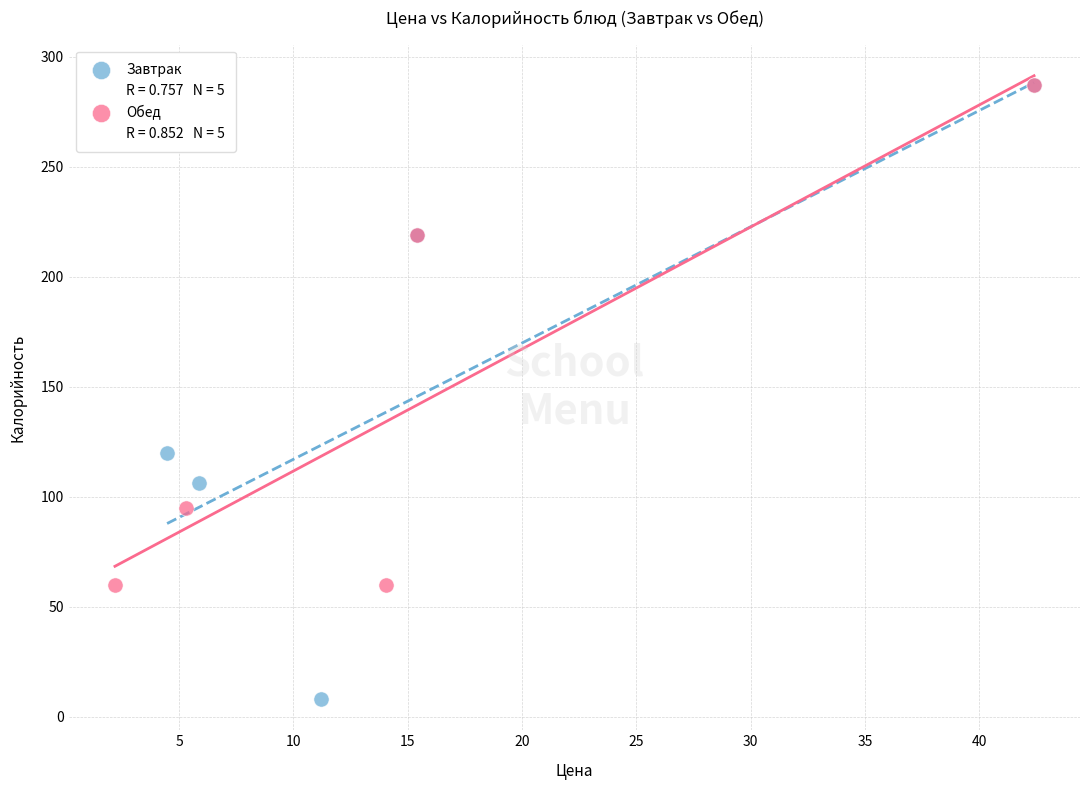

Which series has the widest spread of Y values?

Завтрак